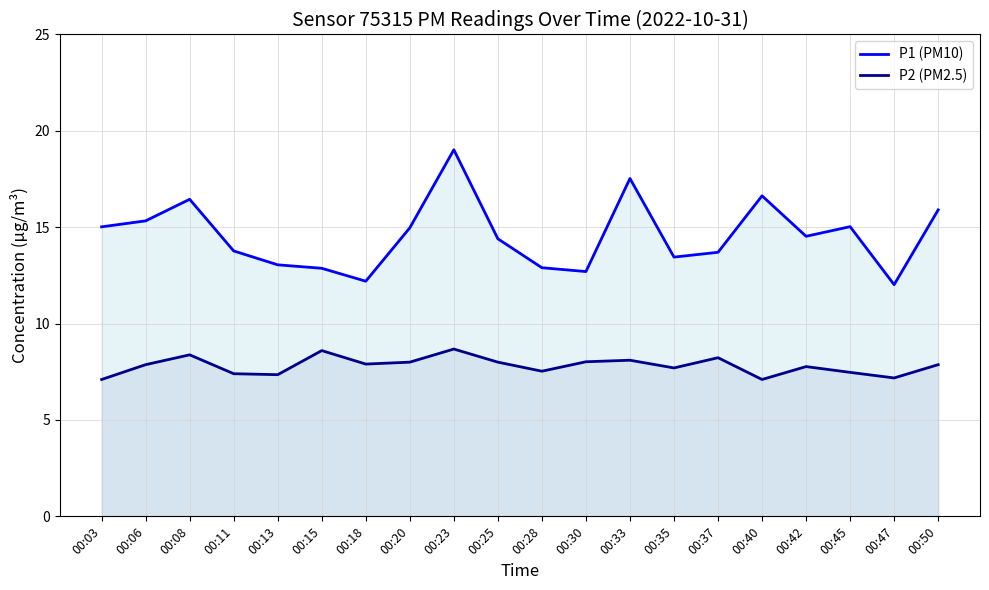

Is the value of P2 (PM2.5) at 00:18 greater than the value of P1 (PM10) at 00:13?

No